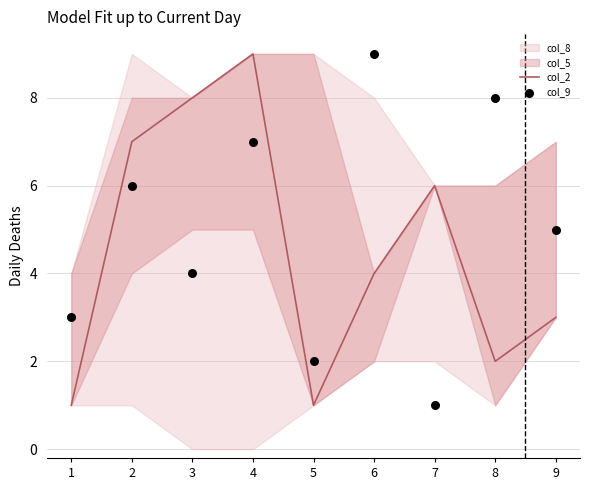

What is the total value across all series at 3?

12